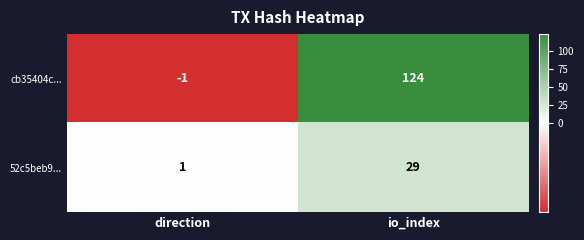

Reading left to right, extract all data points from this chart.

cb35404c...: direction=-1	io_index=124
52c5beb9...: direction=1	io_index=29